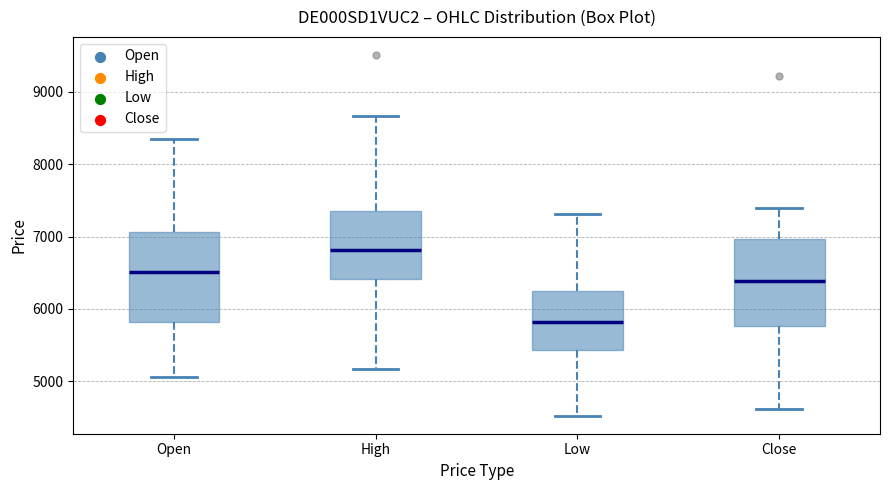

Where does the median line of the box for High sit on the y-axis? The values are not printed on the chart, so give them approximately, as read against the axis.

6800